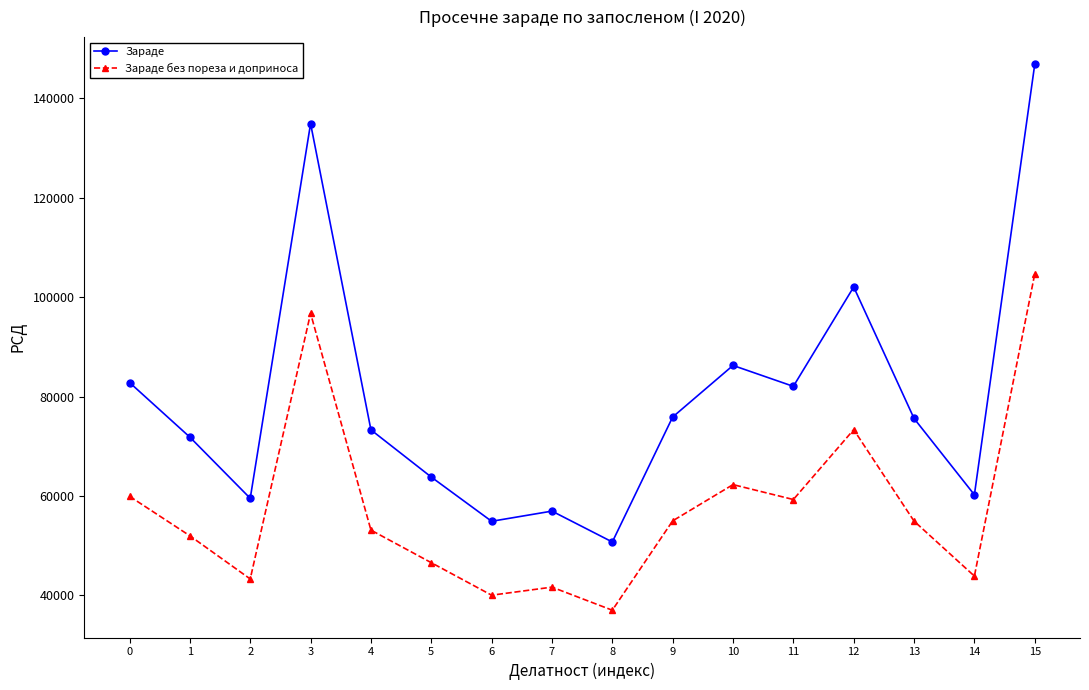

What is the maximum value shown in the chart?

146836